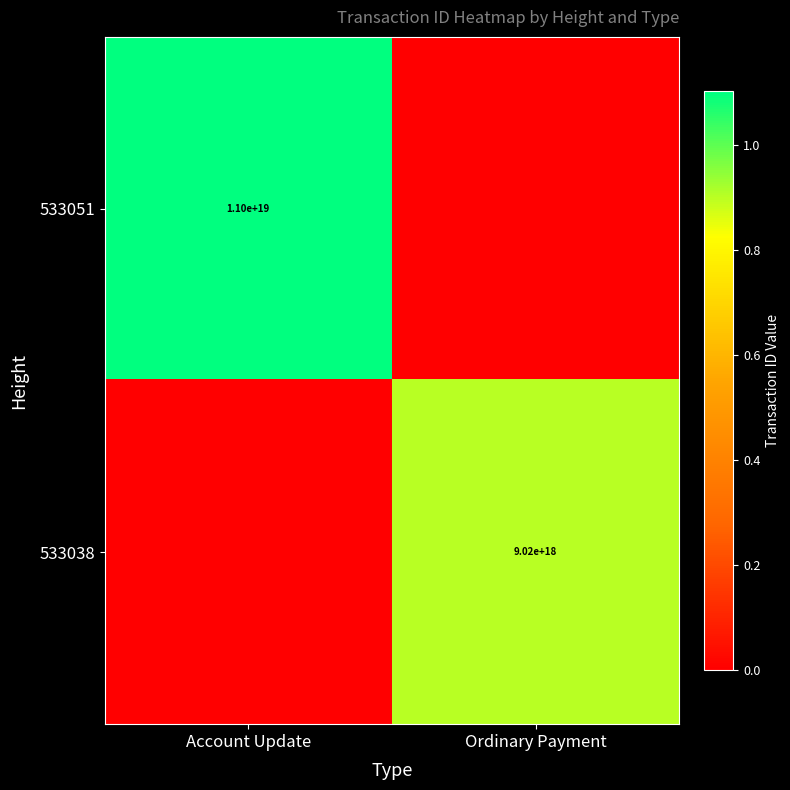

The value of 533051 at Account Update is 11000000000000000000. True or false?

True